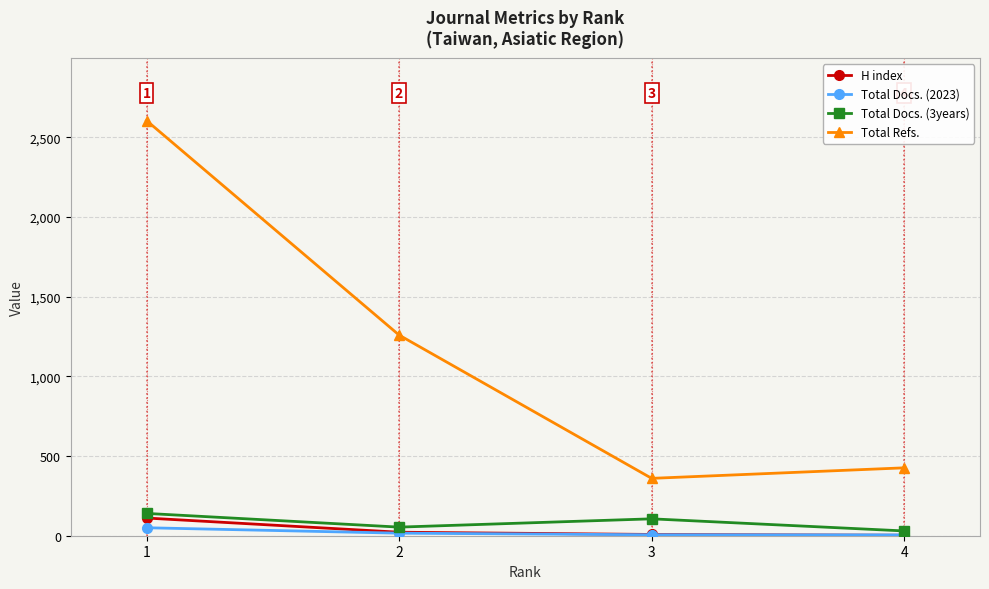

Rank the series by their maximum value, from highest to lowest.

Total Refs., Total Docs. (3years), H index, Total Docs. (2023)